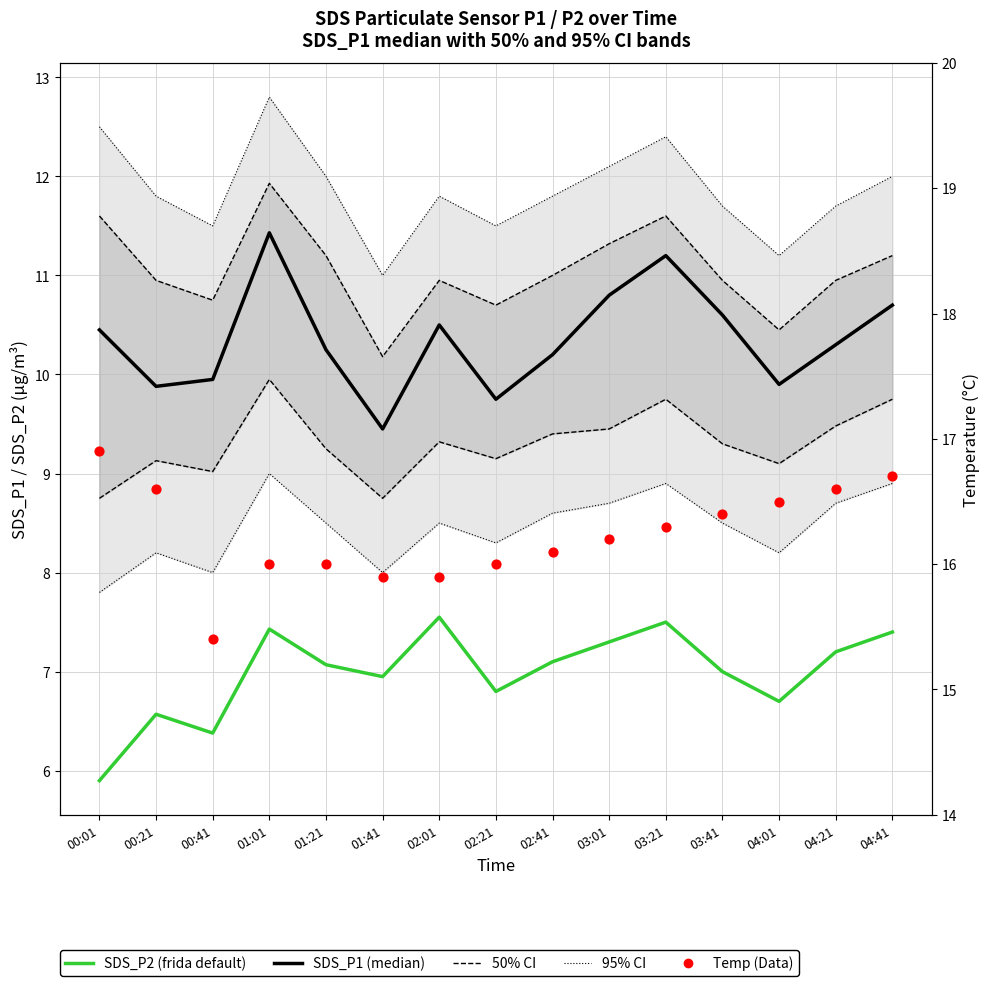

At how many categories does at least one series exceed 14?

15